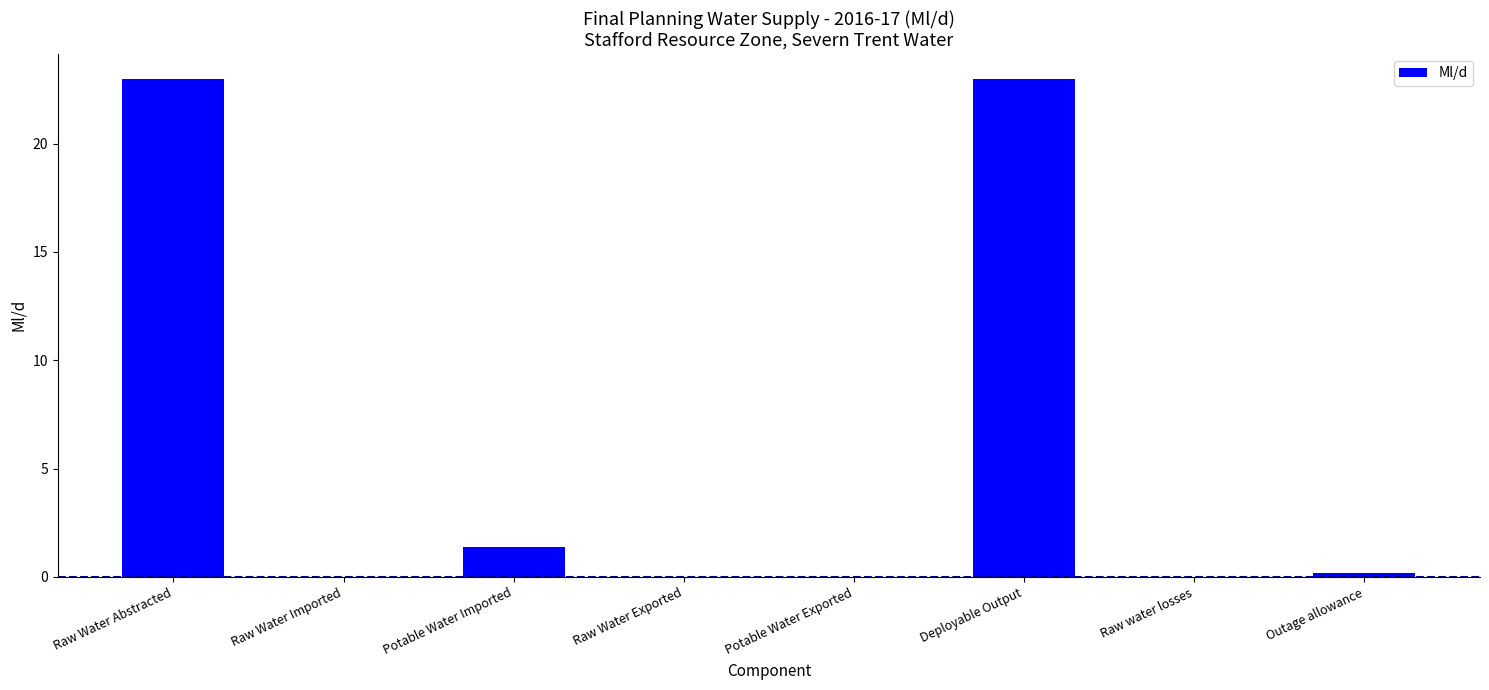

Which has a higher value, Potable Water Exported or Potable Water Imported?

Potable Water Imported